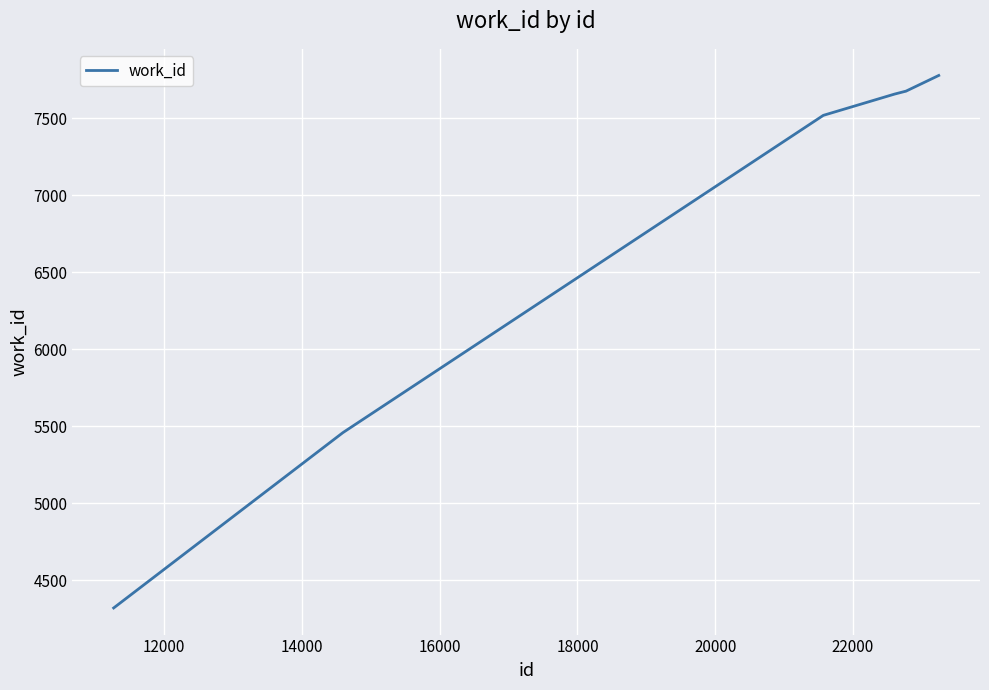

What is the sum of all values?

48084